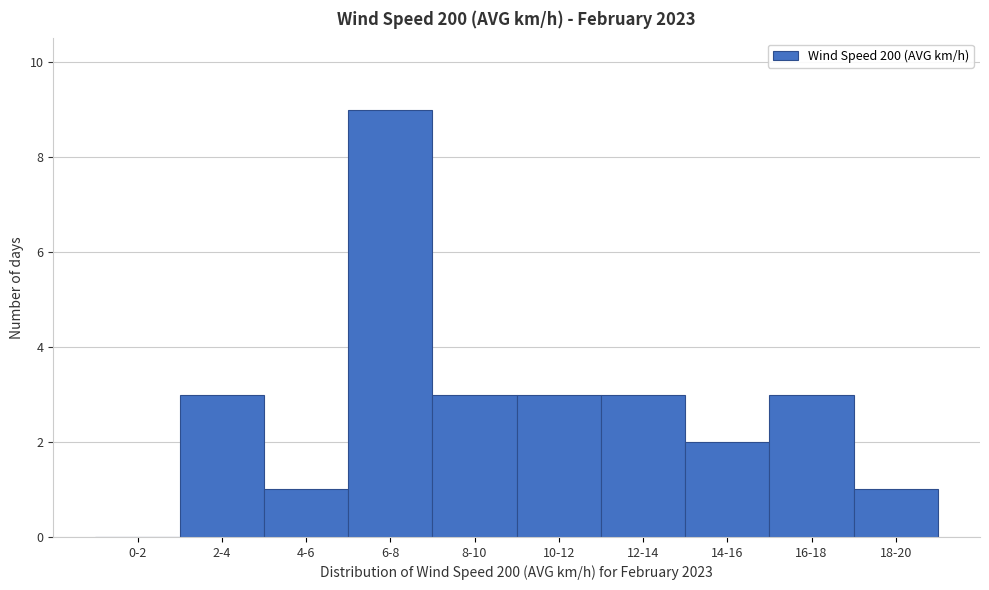

Reading right to left, list all the values displayed in this chart.

18-20=1	16-18=3	14-16=2	12-14=3	10-12=3	8-10=3	6-8=9	4-6=1	2-4=3	0-2=0